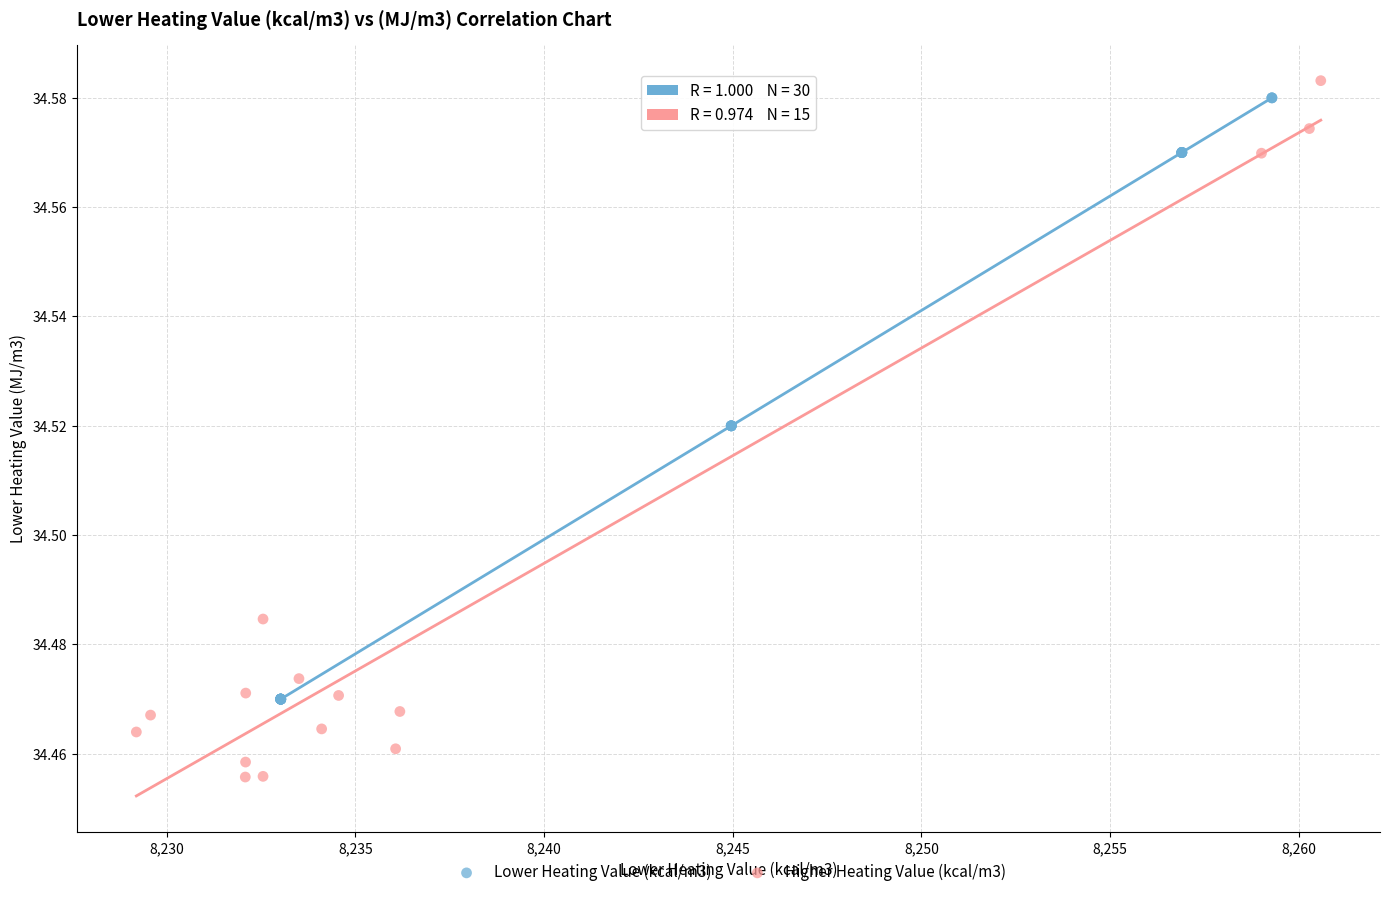

Which series reaches the minimum Y coordinate?

Higher Heating Value (kcal/m3)